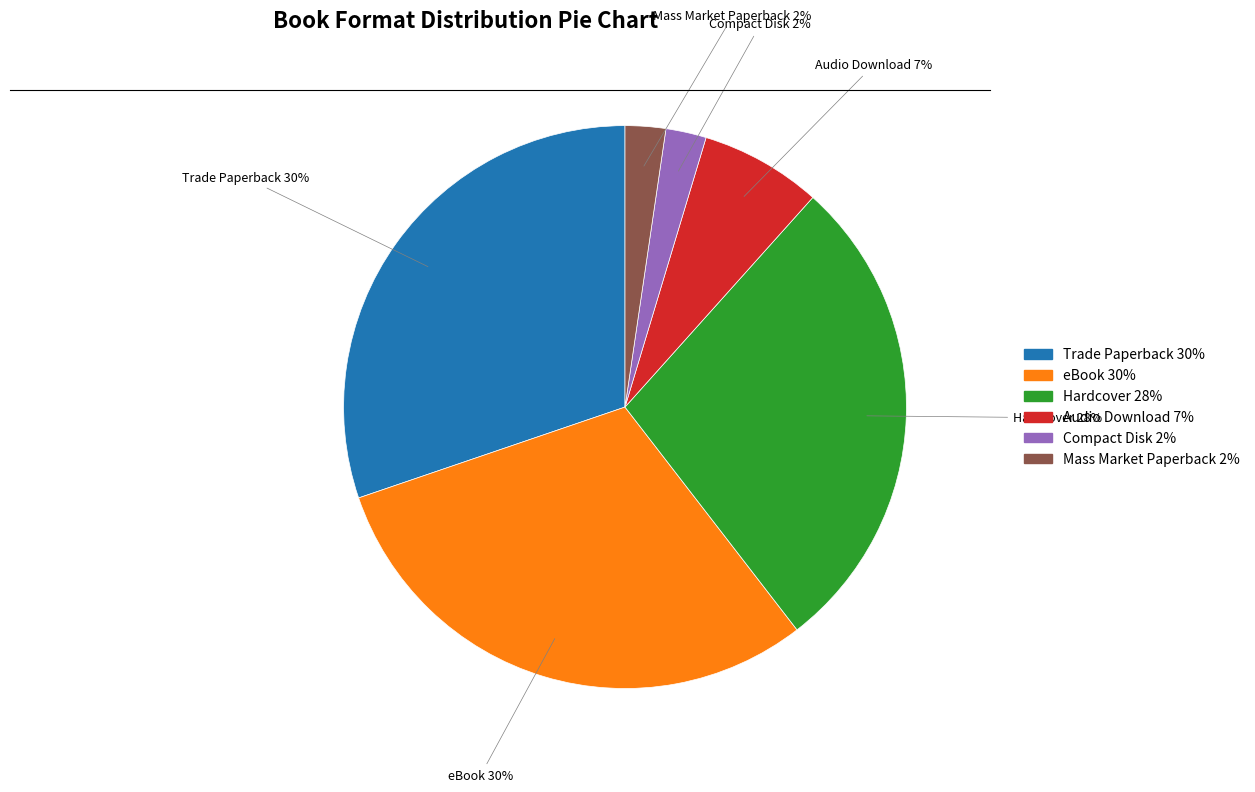

What is the ratio of the value at Mass Market Paperback to the value at Hardcover?

0.1